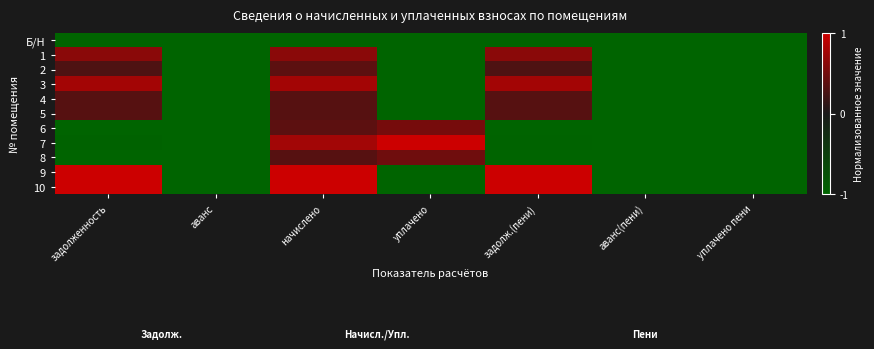

At which category does the chart reach its minimum across all series?

задолженность